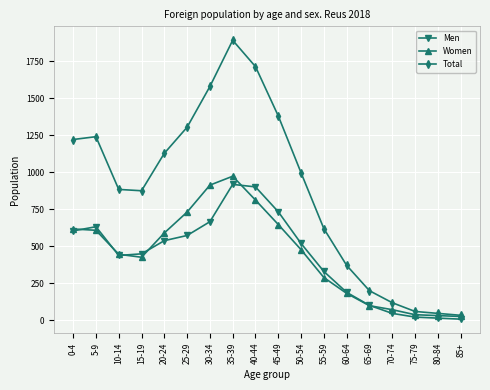

What position from the left is 45-49?

10